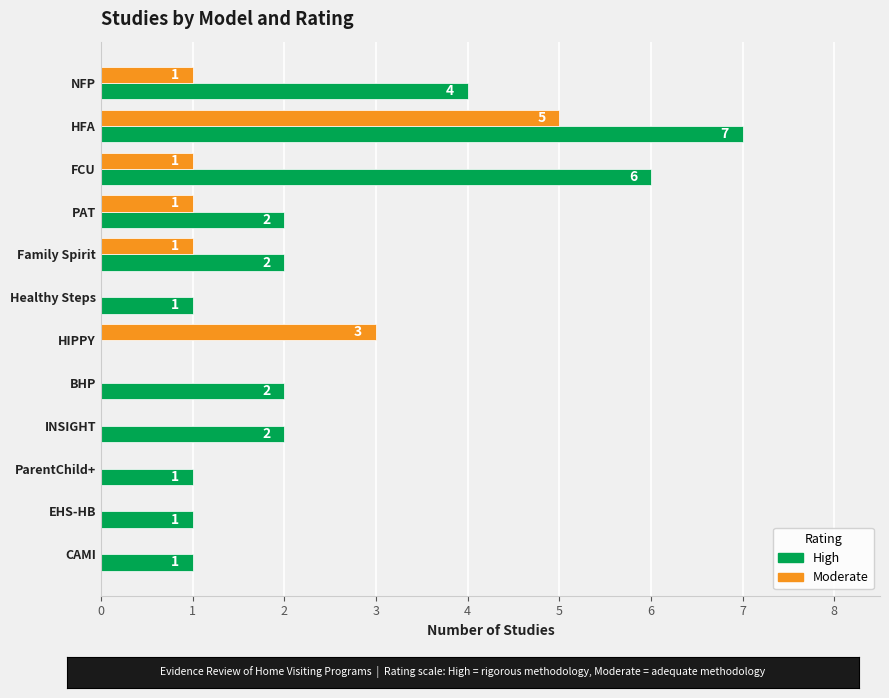

The High series shows 12 at HFA. True or false?

False